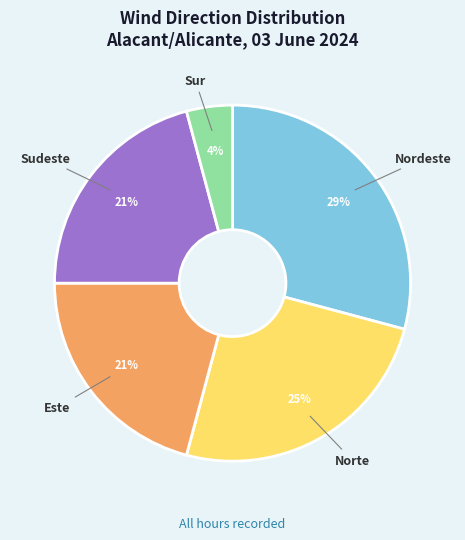

Is there a majority slice in this chart?

No